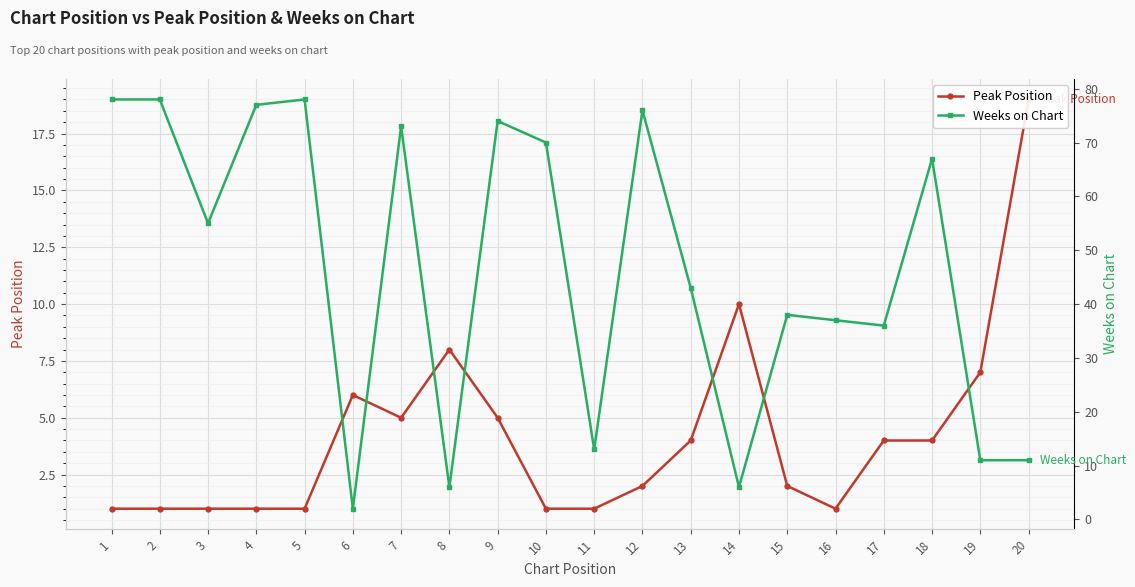

What are all the series names shown in the legend?

Peak Position, Weeks on Chart